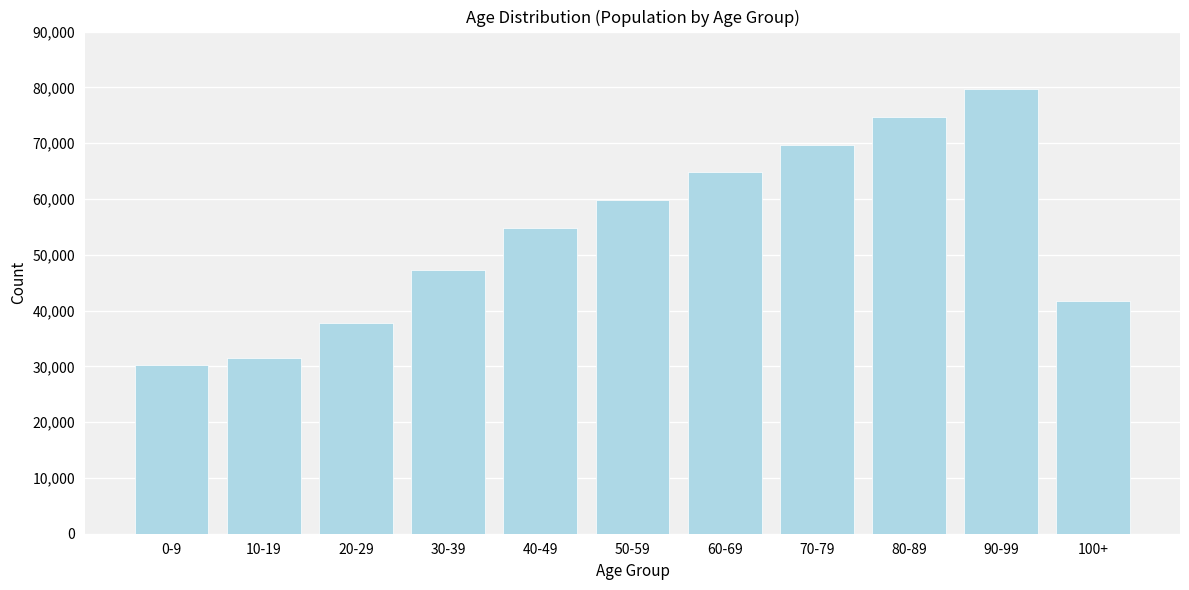

Reading left to right, what are all the values shown in this chart?

30195	31578	37783	47322	54750	59750	64750	69750	74750	79750	41750